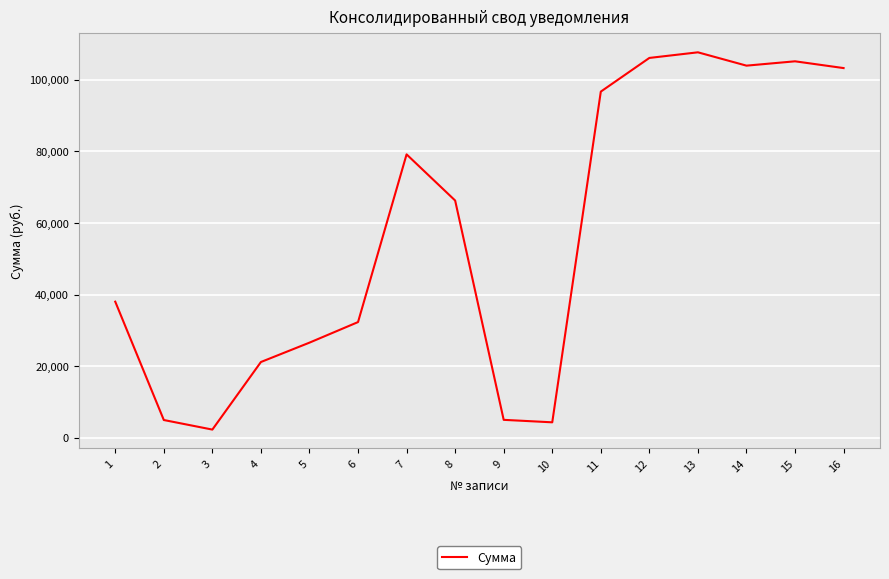

At which label is the value closest to 54978?

8